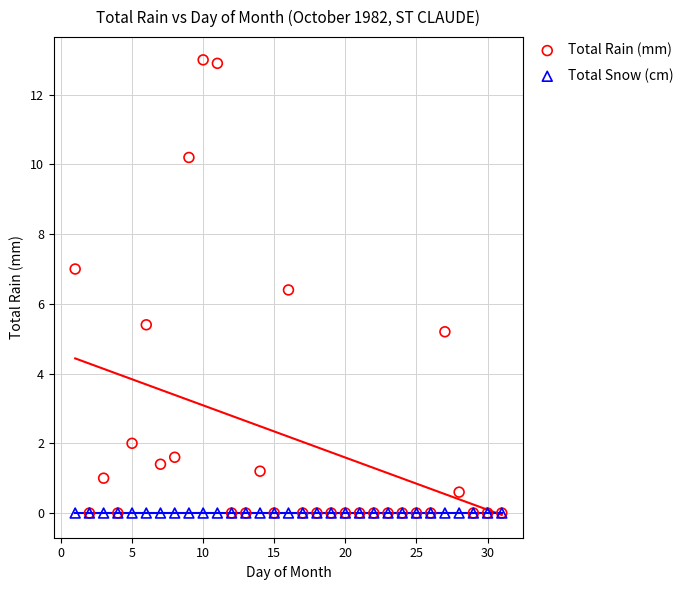

Which series reaches the maximum Y coordinate?

Total Rain (mm)